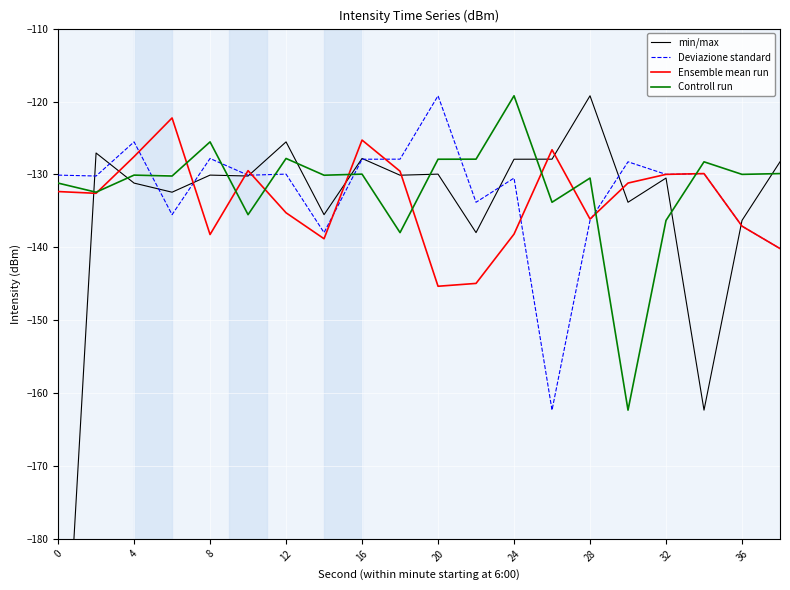

At which label does Deviazione standard reach its peak?

20